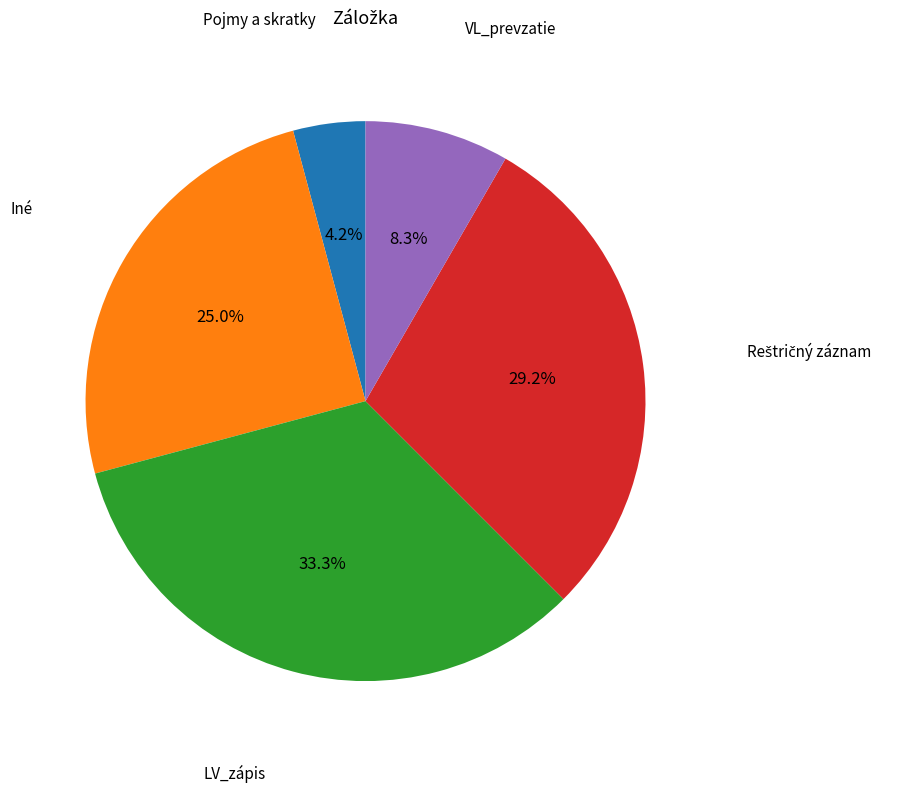

Which category has the biggest portion of the pie?

LV_zápis